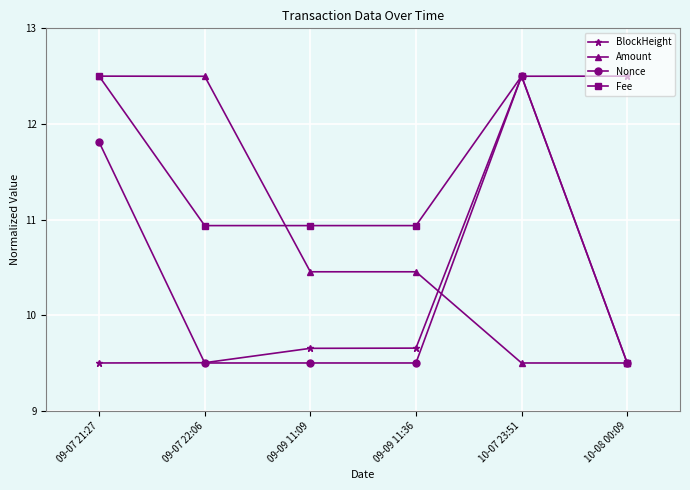

List the series in order of their overall mean, lowest first.

Nonce, BlockHeight, Amount, Fee